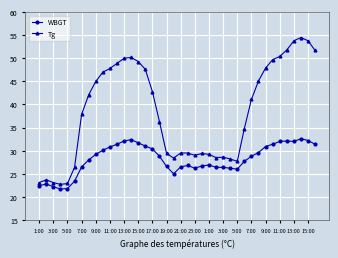

True or false: WBGT has more than 0 points higher than both neighbors.

True